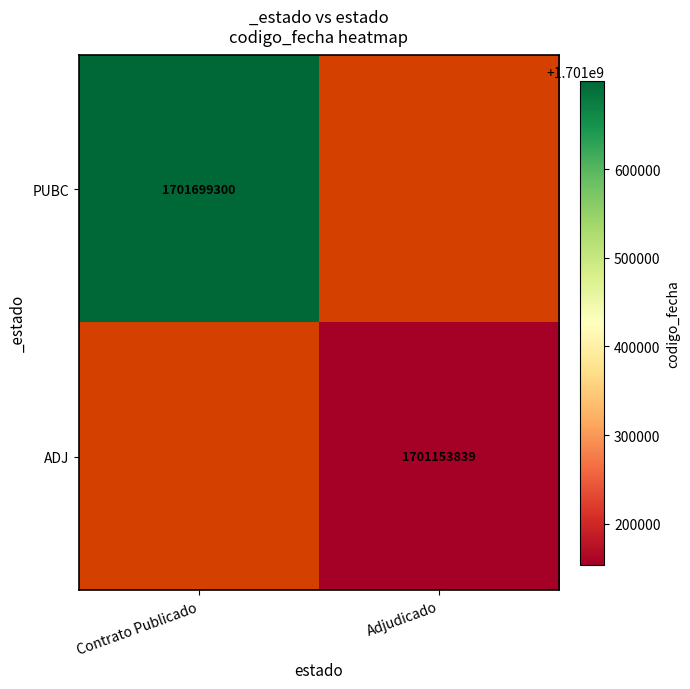

The value of PUBC at Contrato Publicado is 1701699300. True or false?

True